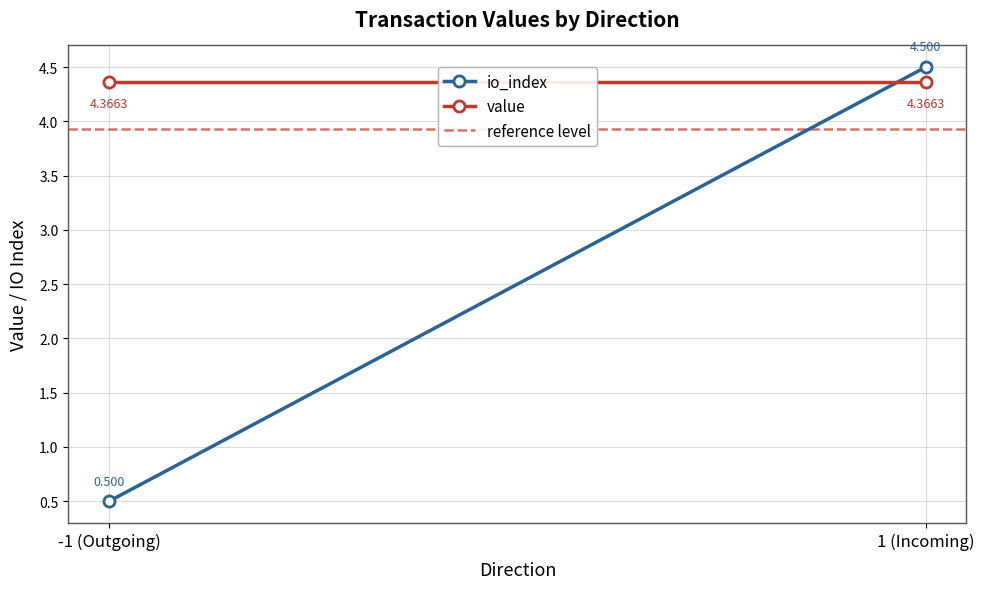

At how many categories does at least one series exceed 0?

2